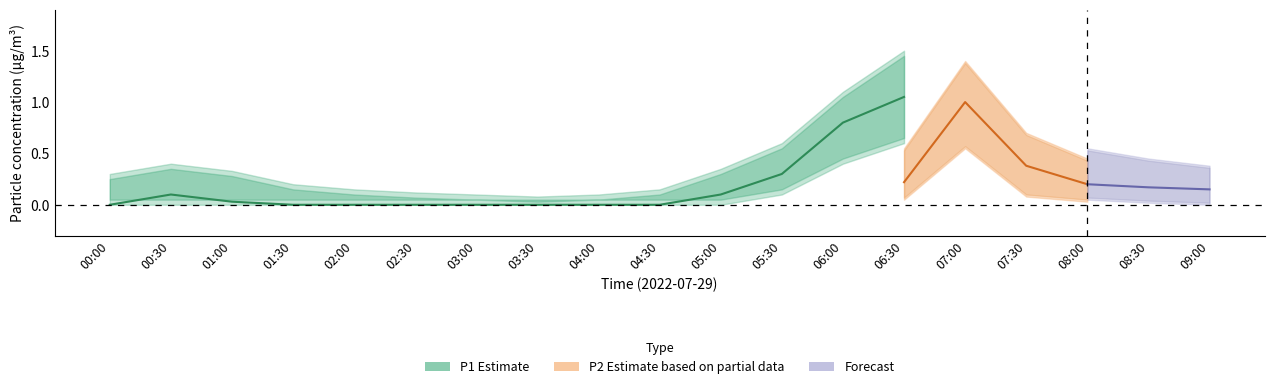

What is the difference between the highest and lowest values at 08:00?

0.5